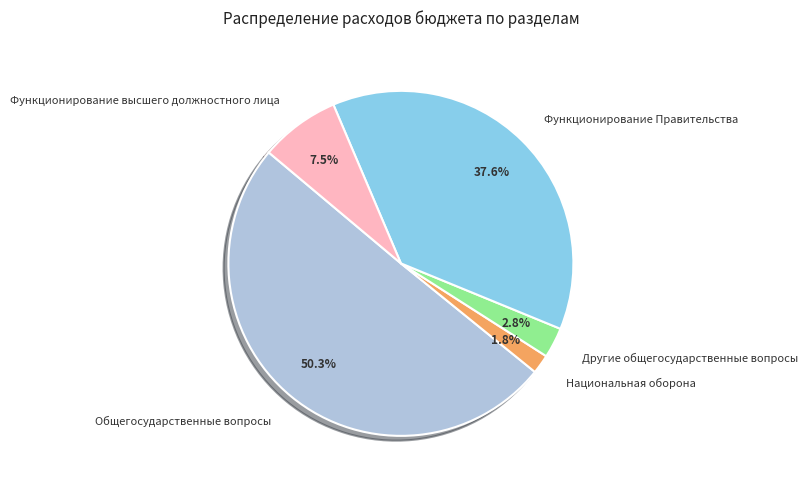

Combined, do Другие общегосударственные вопросы and Национальная оборона account for over 50%?

No